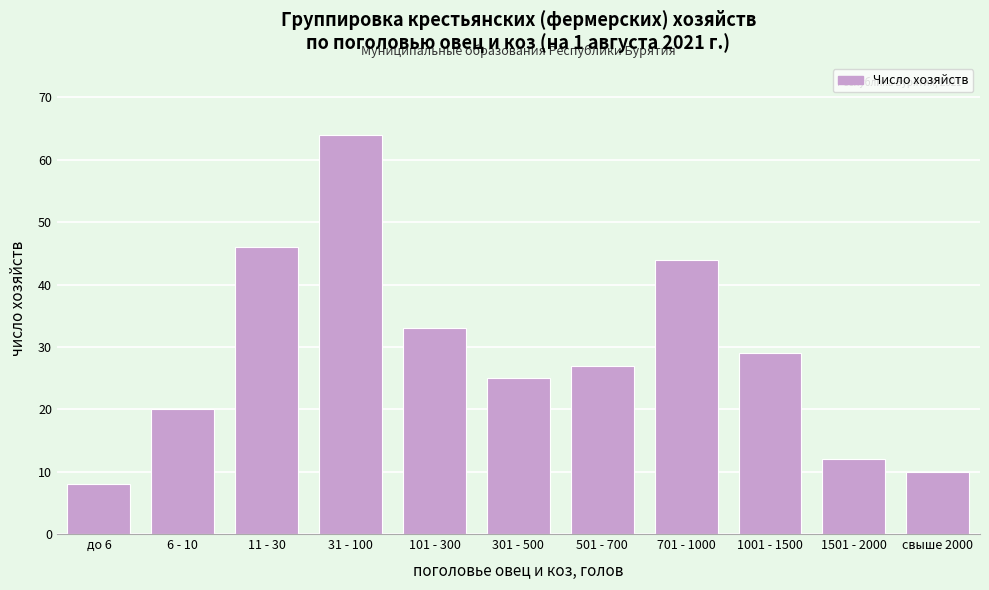

Reading left to right, what are all the values shown in this chart?

8	20	46	64	33	25	27	44	29	12	10